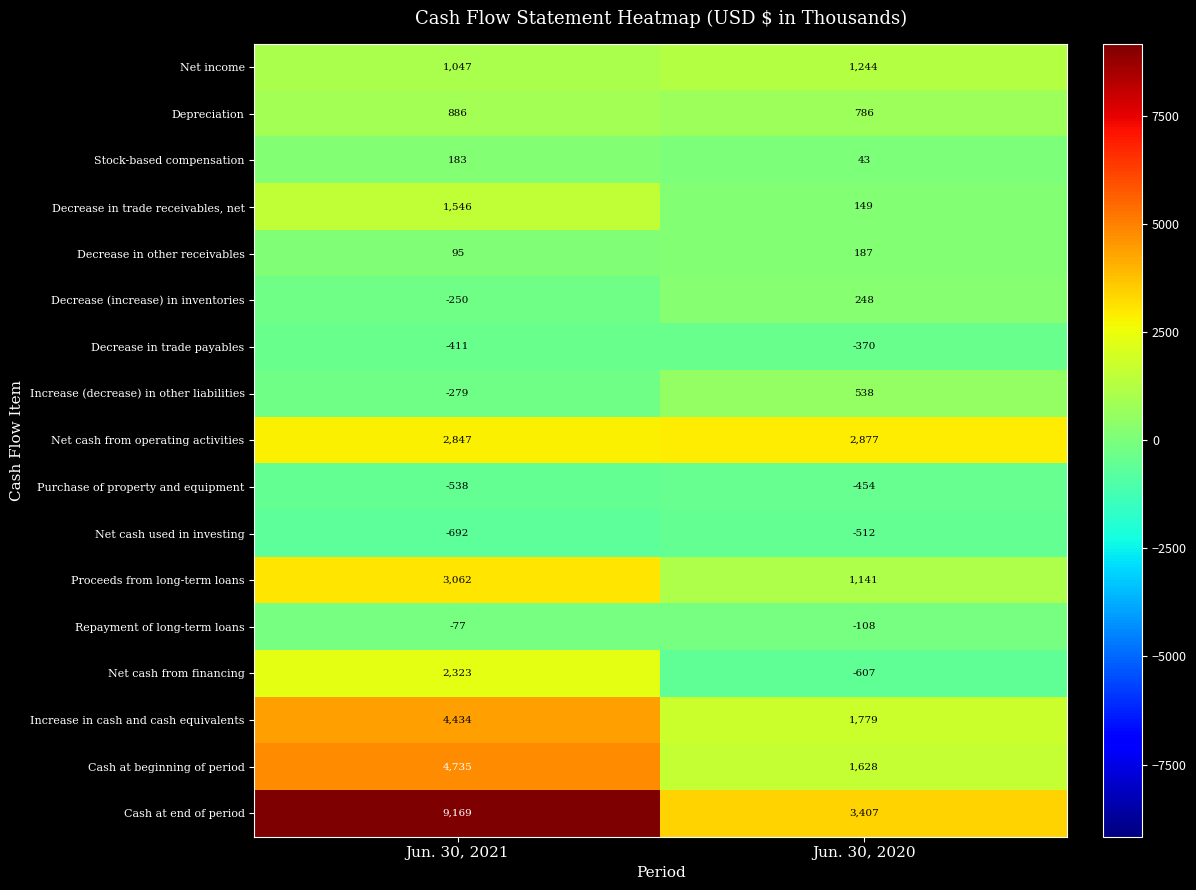

Is it true that Repayment of long-term loans equals -169 at Jun. 30, 2020?

False